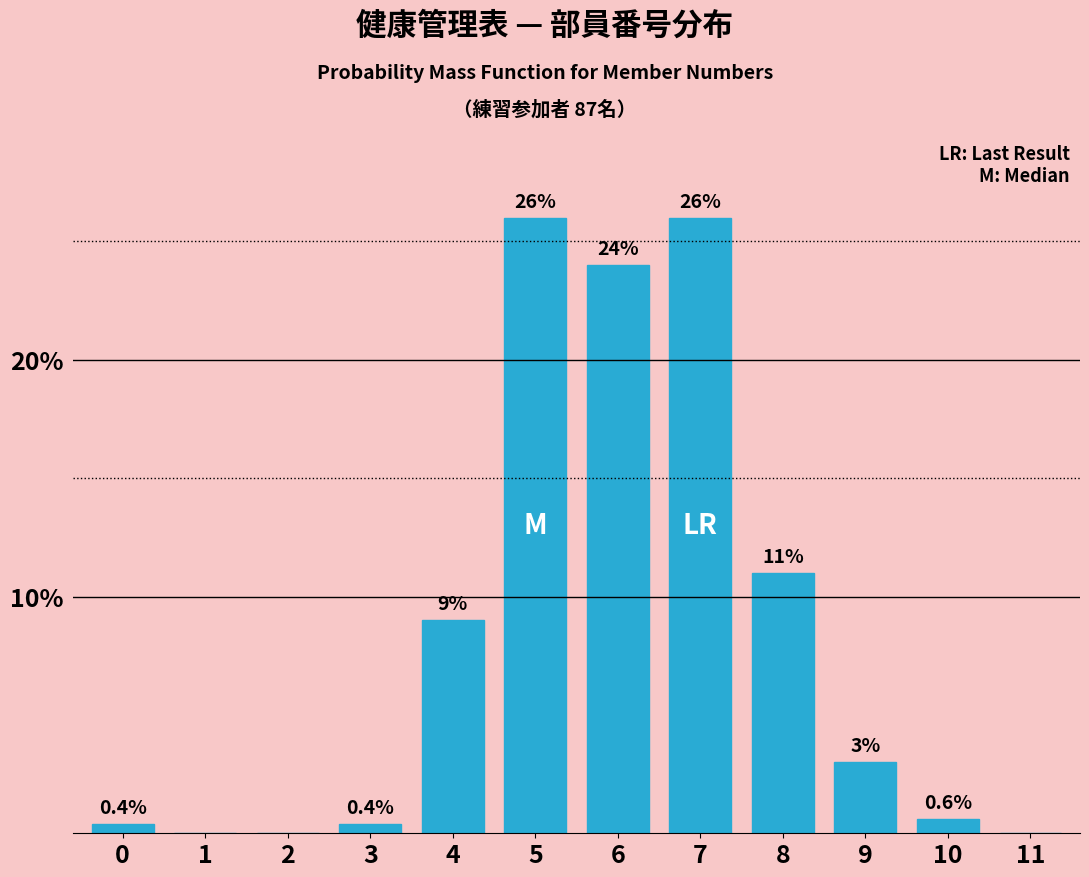

Reading left to right, extract all data points from this chart.

0=0.4	1=0.0	2=0.0	3=0.4	4=9.0	5=26.0	6=24.0	7=26.0	8=11.0	9=3.0	10=0.6	11=0.0